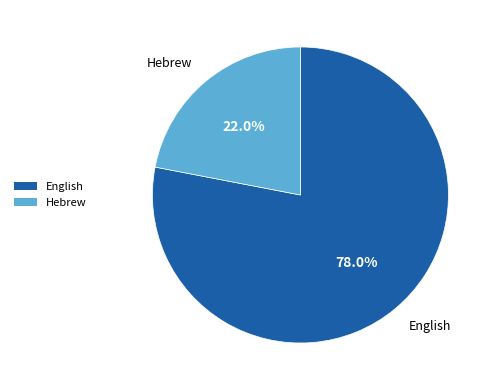

The English slice represents 78% of the pie. True or false?

True